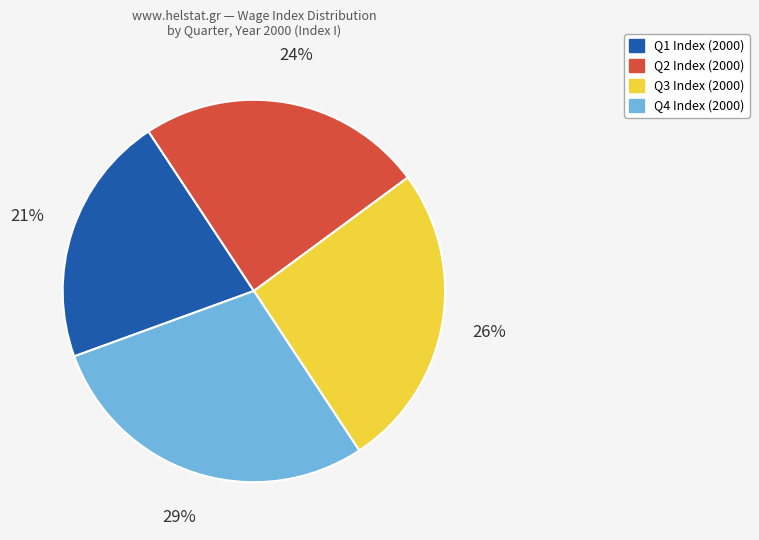

Does any single category account for the majority?

No